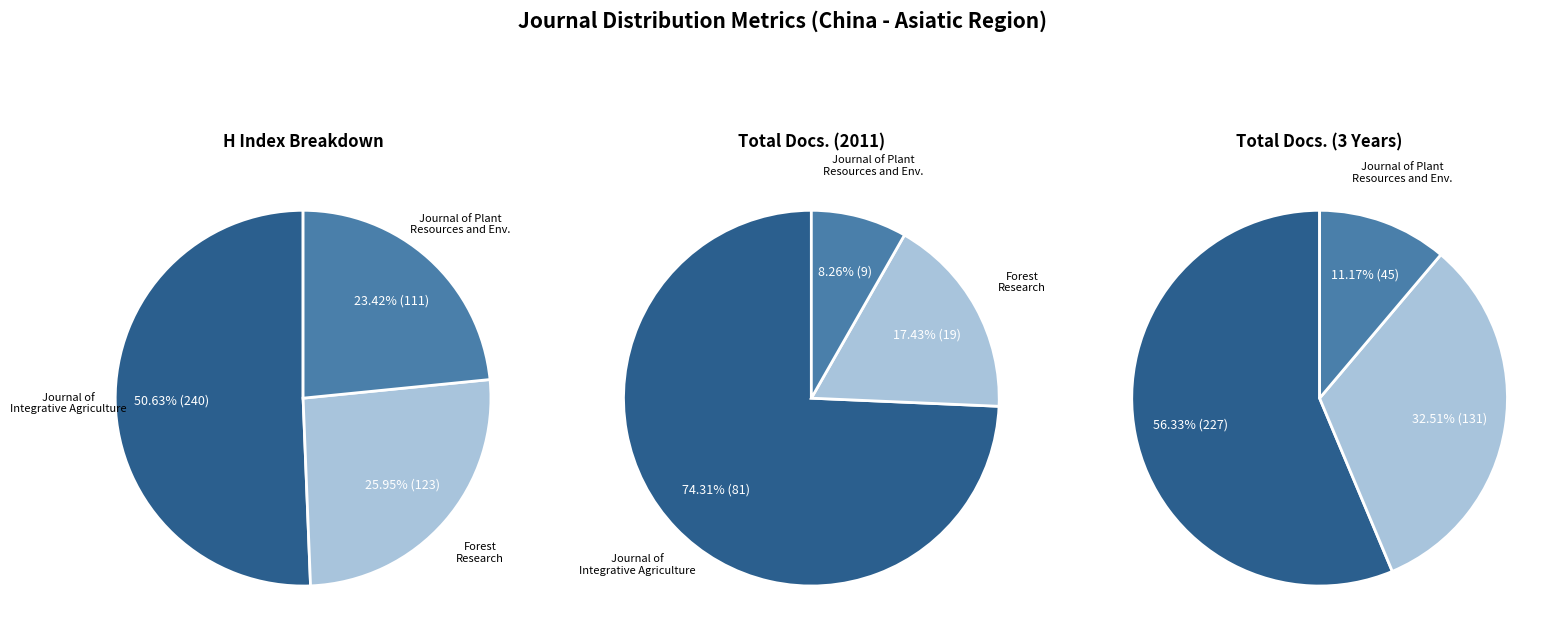

Which has a higher value, Journal of Integrative Agriculture or Forest Research?

Journal of Integrative Agriculture